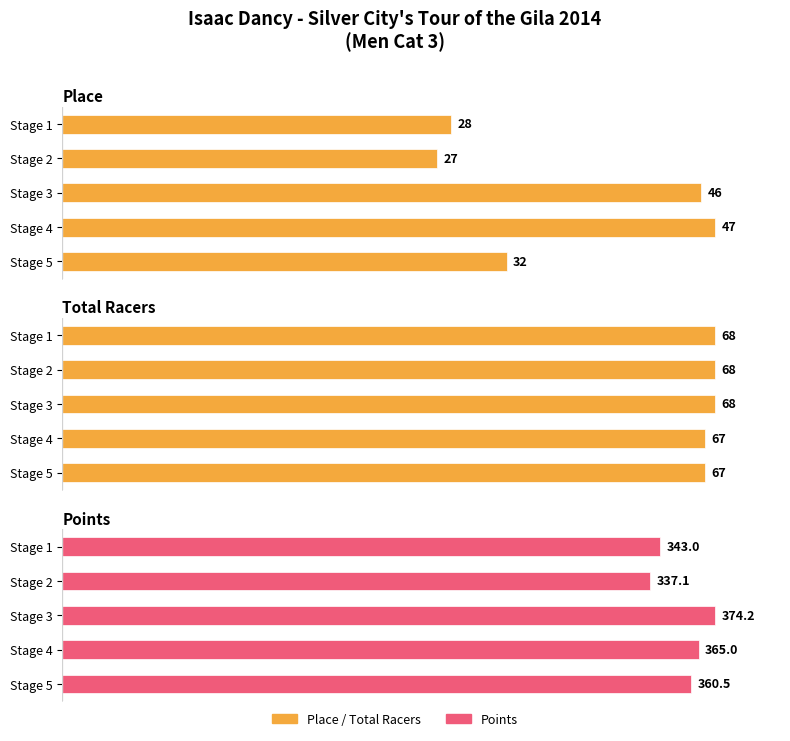

Between Stage 1 and Stage 3, which is larger?

Stage 3